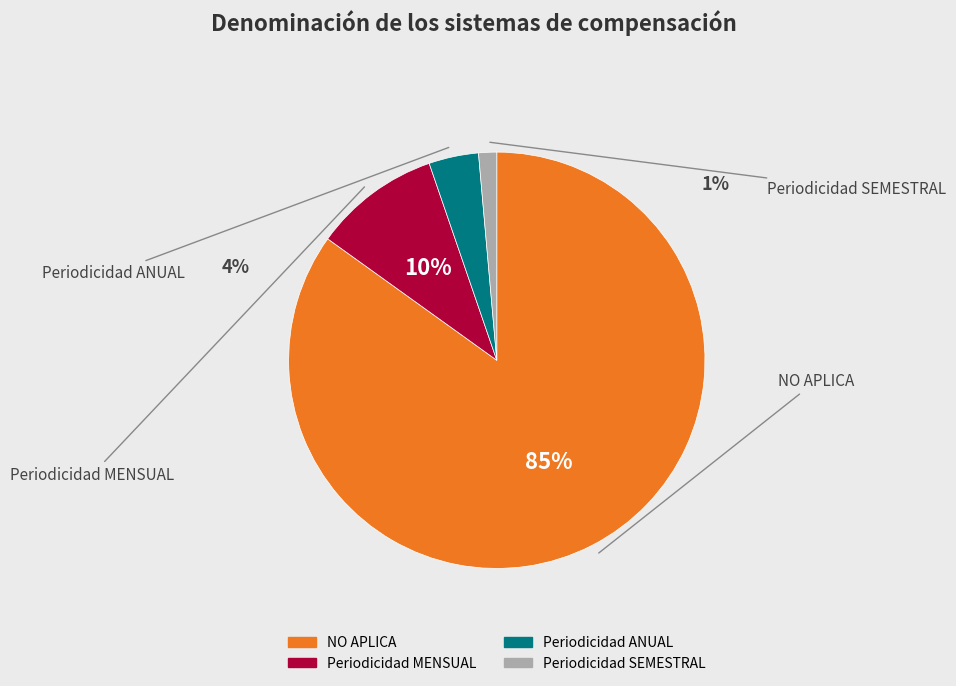

How many slices are in this pie chart?

4